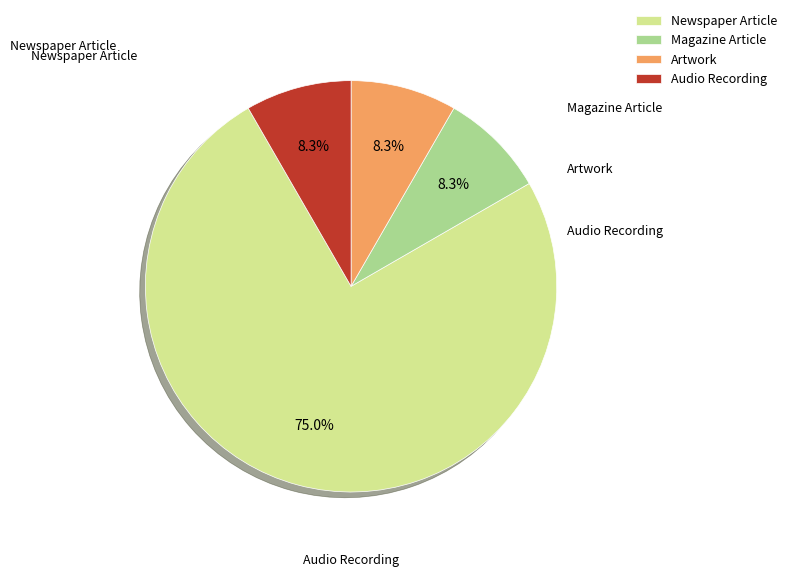

Is there a majority slice in this chart?

Yes